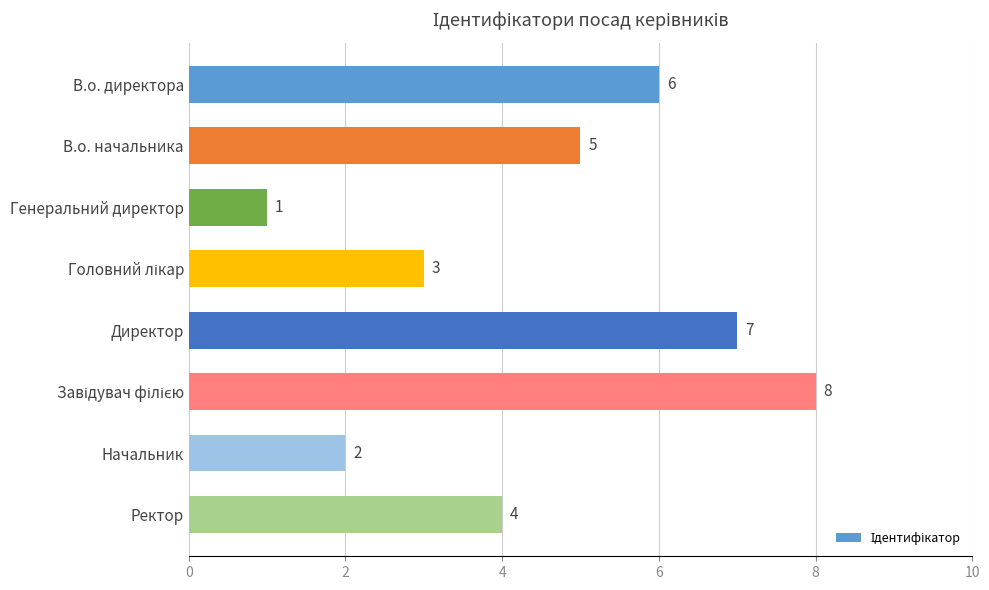

Which label corresponds to the smallest value in the chart?

Генеральний директор